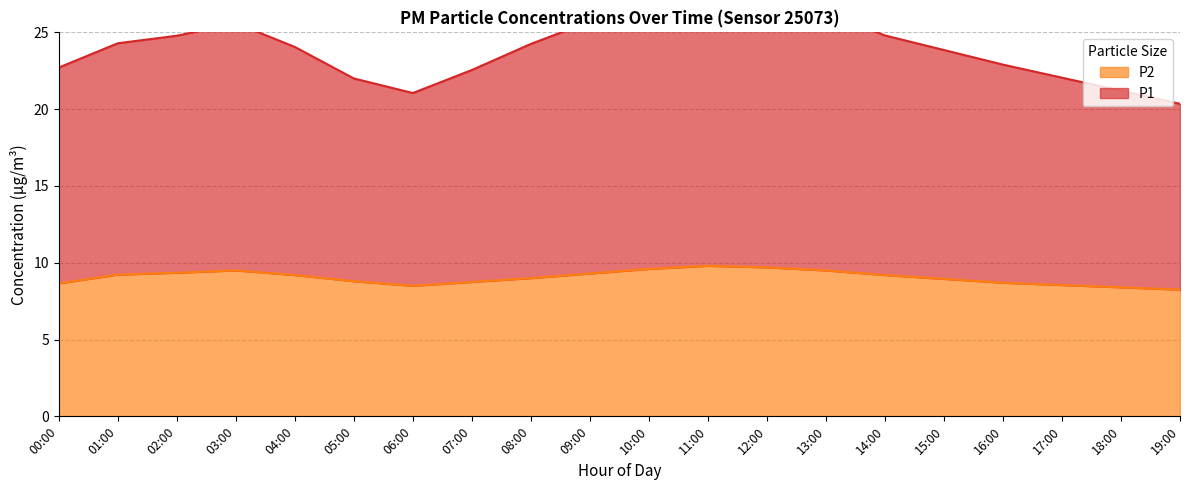

Rank the series by their average value, from highest to lowest.

P1, P2